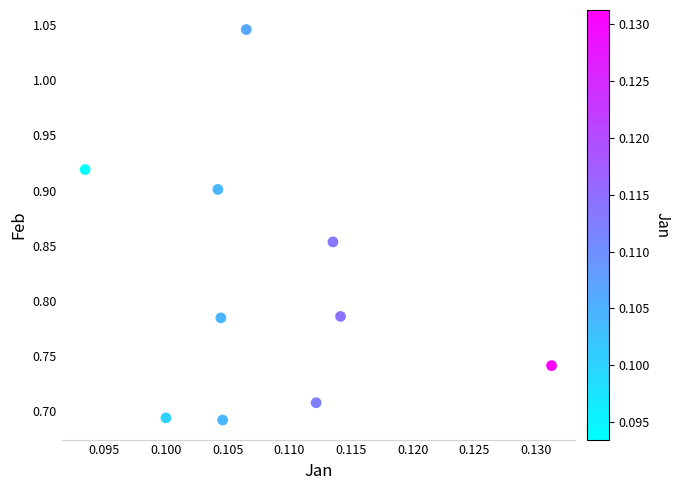

What is the range of Y values (max minus min)?

0.4